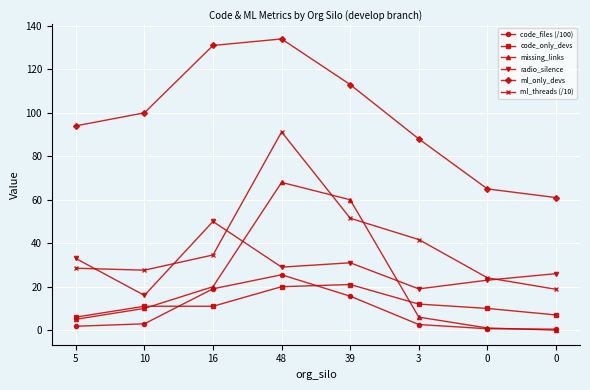

What is the sum of the code_files (/100) values at 48 and 16?

44.5